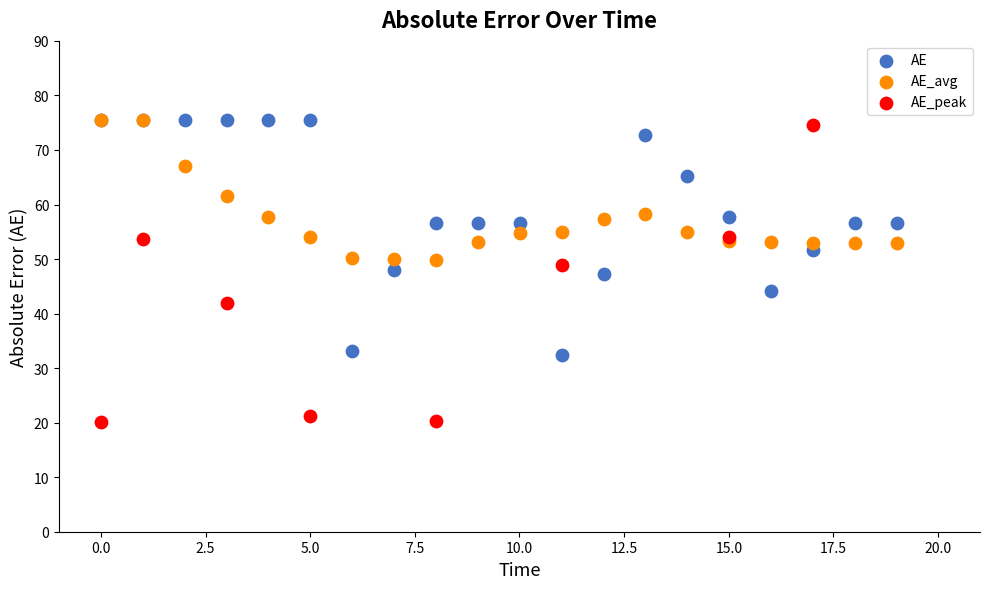

Which series contains the lowest Y value?

AE_peak